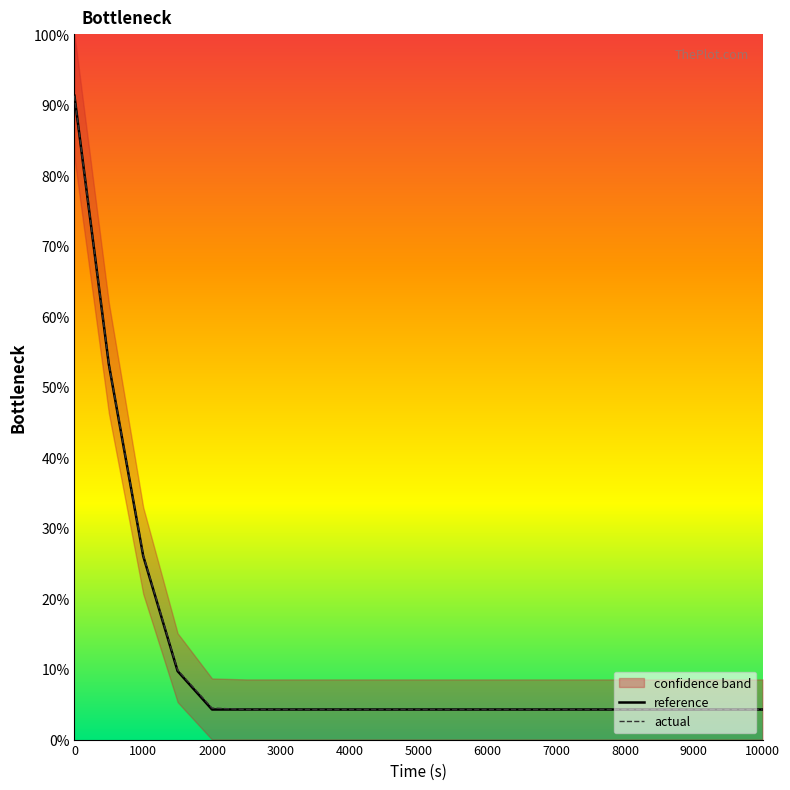

True or false: actual and reference intersect in this chart.

False